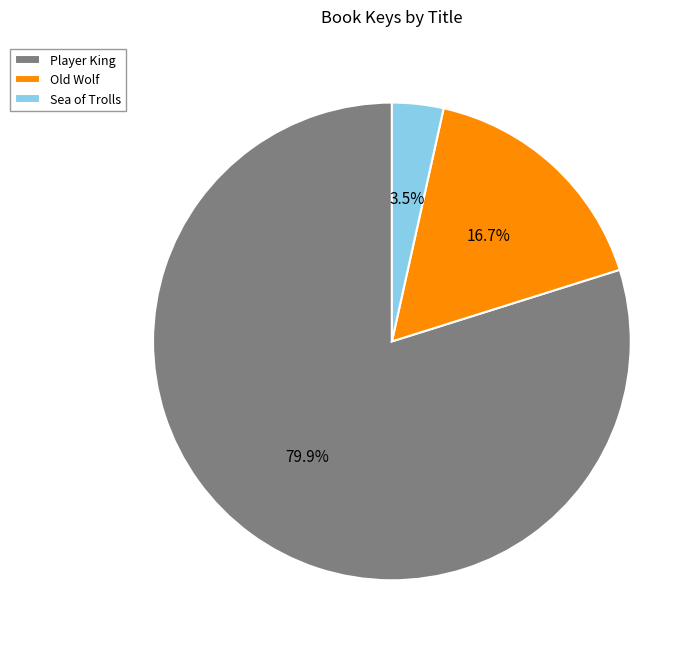

To the nearest percent, what is the combined percentage of Player King and Old Wolf?

97%